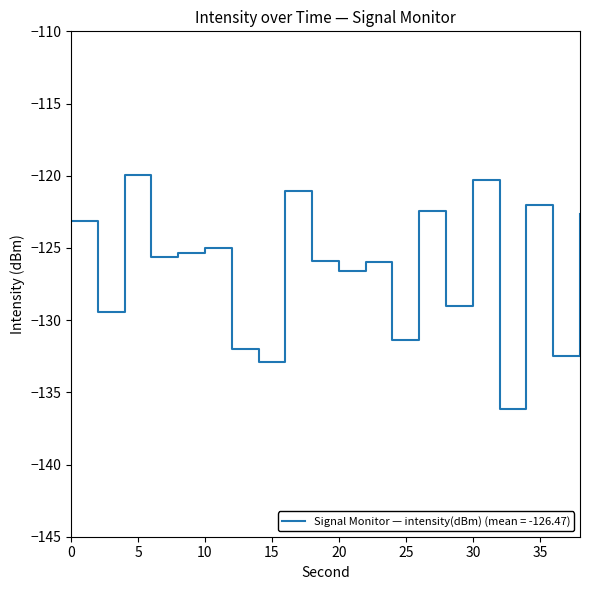

What is the greatest value displayed?

-119.9